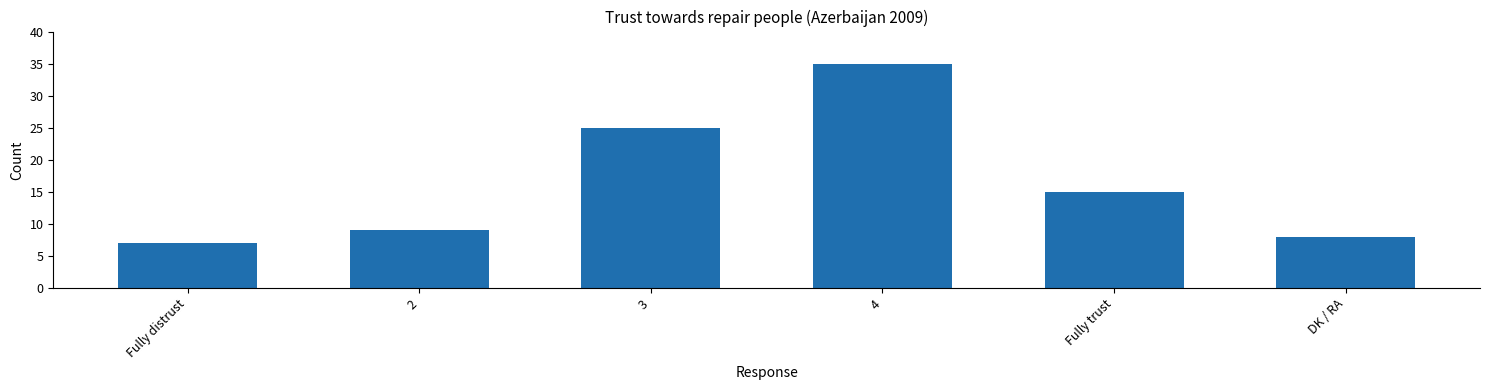

Where is the data nearest to the value 21?

3